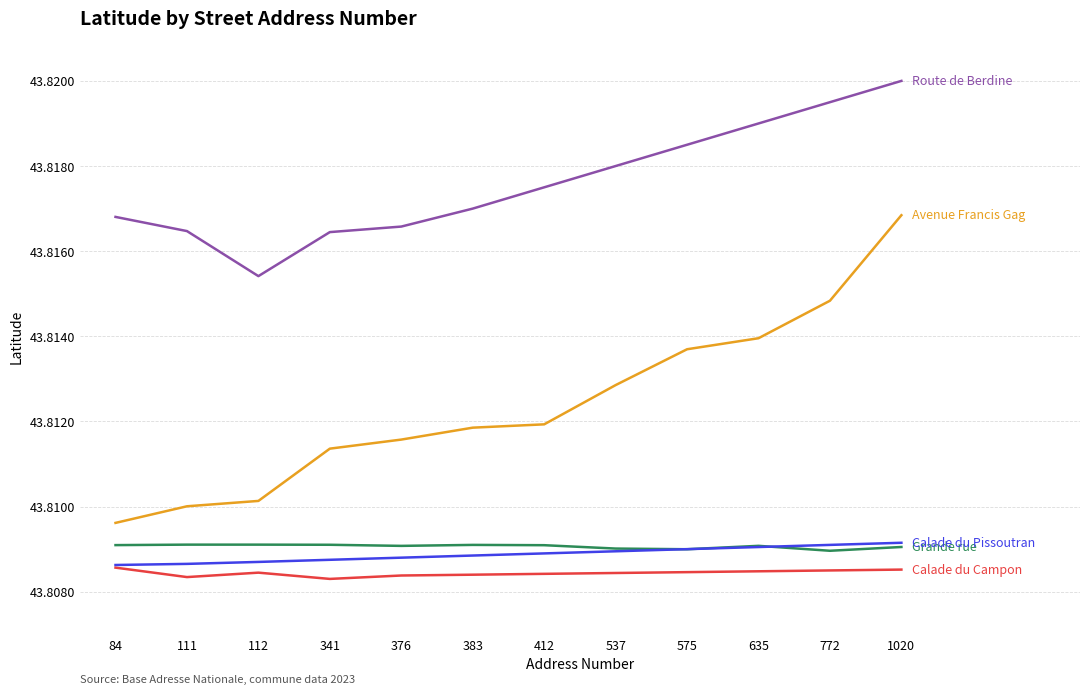

Which label corresponds to the largest value in the chart?

1020